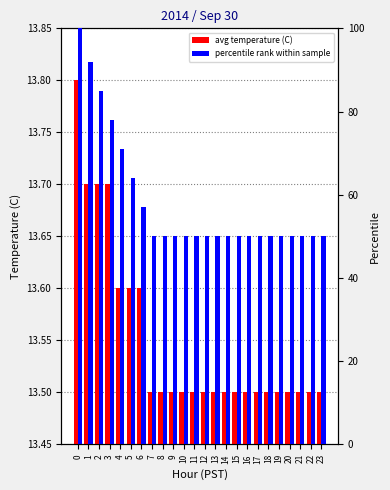

The value of avg temperature (C) at 23 is 6.5. True or false?

False